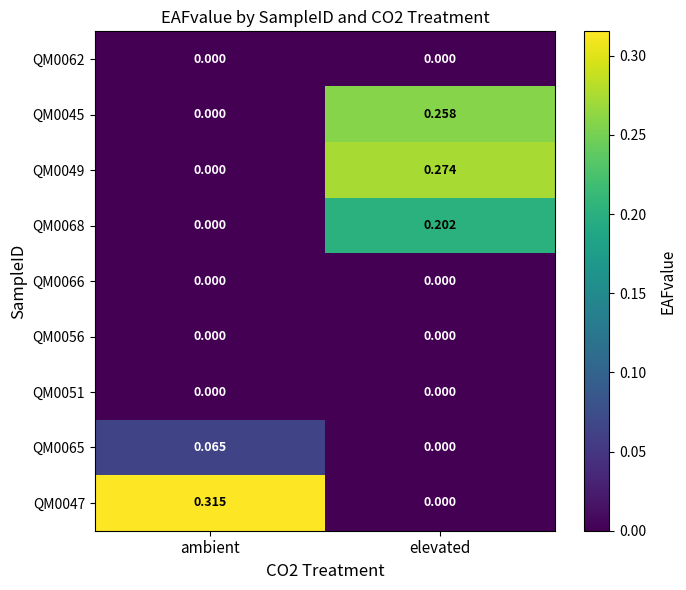

At which label is QM0065 closest to 0?

elevated